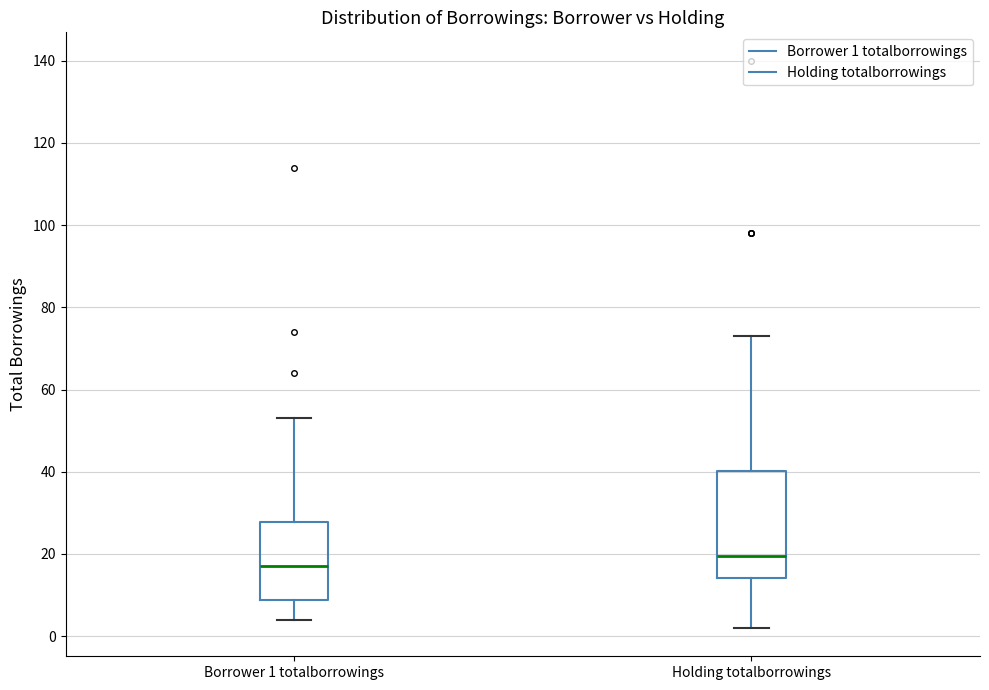

Reading left to right, transcribe this box plot: for each box, give where its median line is, the range the box spans, and where its two whiskers end, as read against the y-axis. The values are not printed on the chart, so give them approximately, as read against the axis.

Borrower 1 totalborrowings: median 18, box 8 to 28, whiskers 4 to 54
Holding totalborrowings: median 20, box 14 to 40, whiskers 2 to 74